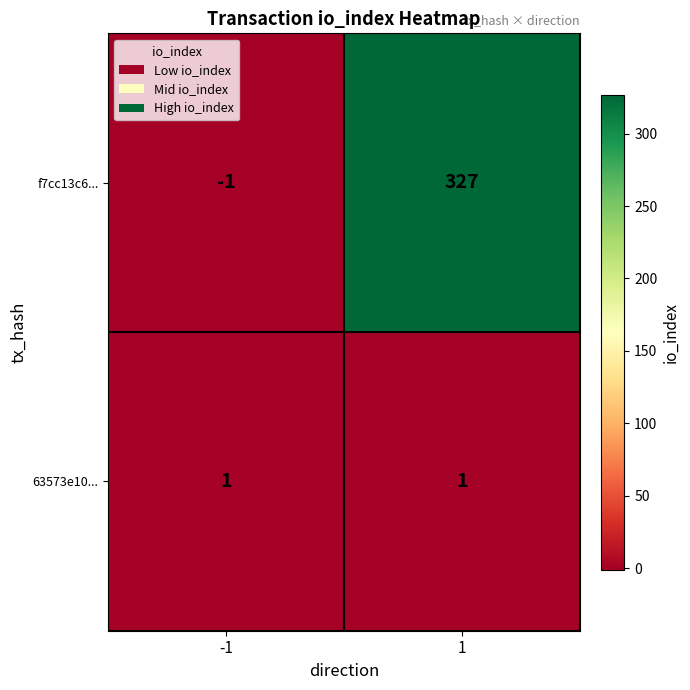

How many positive values does the f7cc13c6... series have?

1